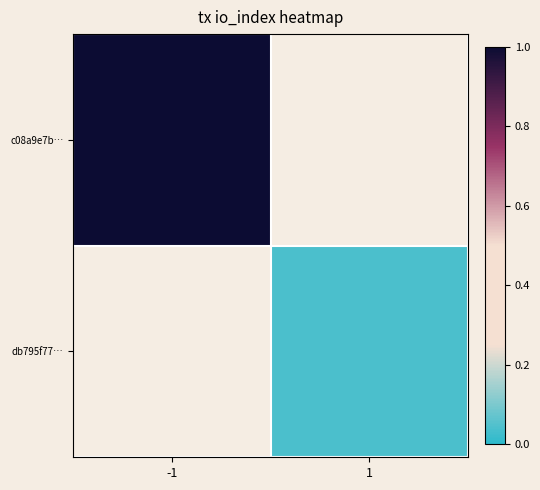

The value of c08a9e7b… at -1 is 1.0. True or false?

True